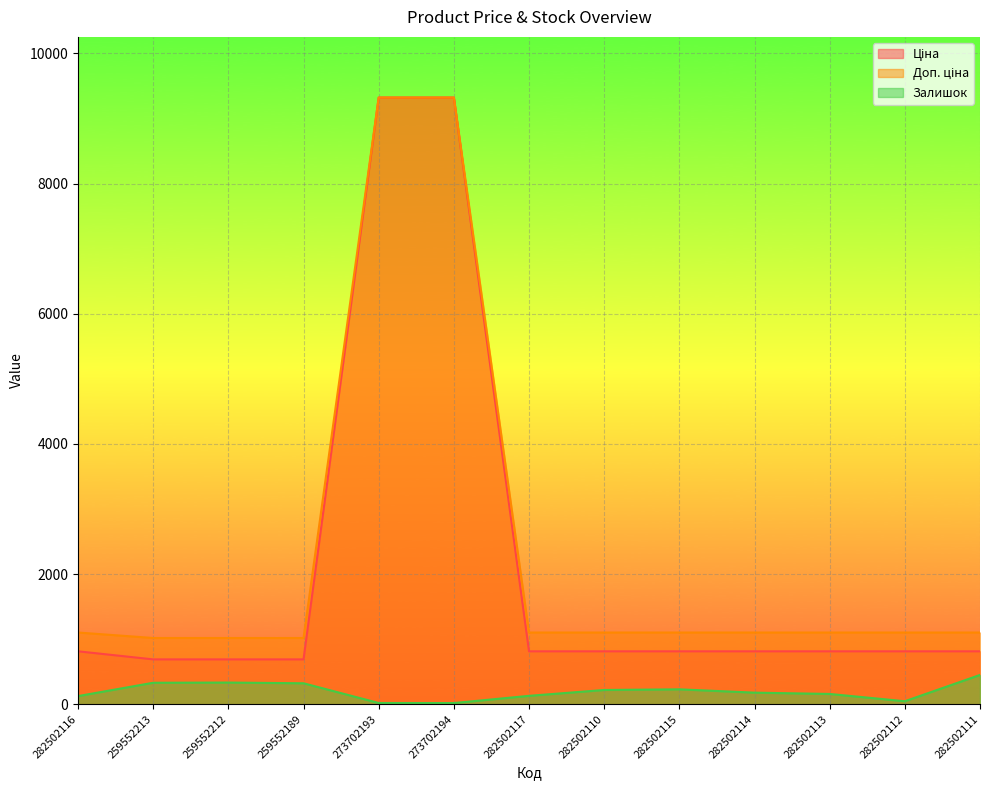

True or false: Доп. ціна and Залишок cross at least once.

False